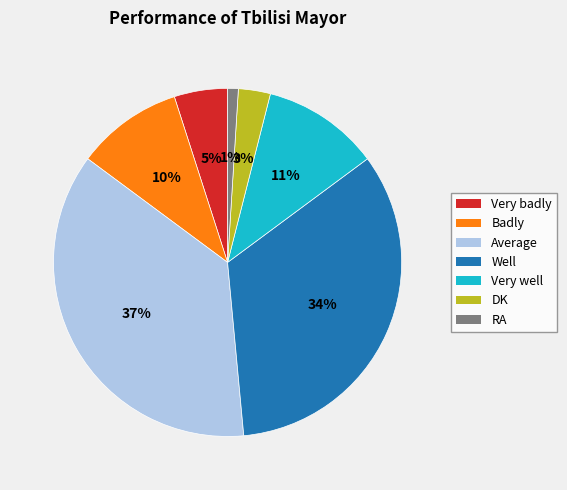

Which has a higher value, Very badly or RA?

Very badly